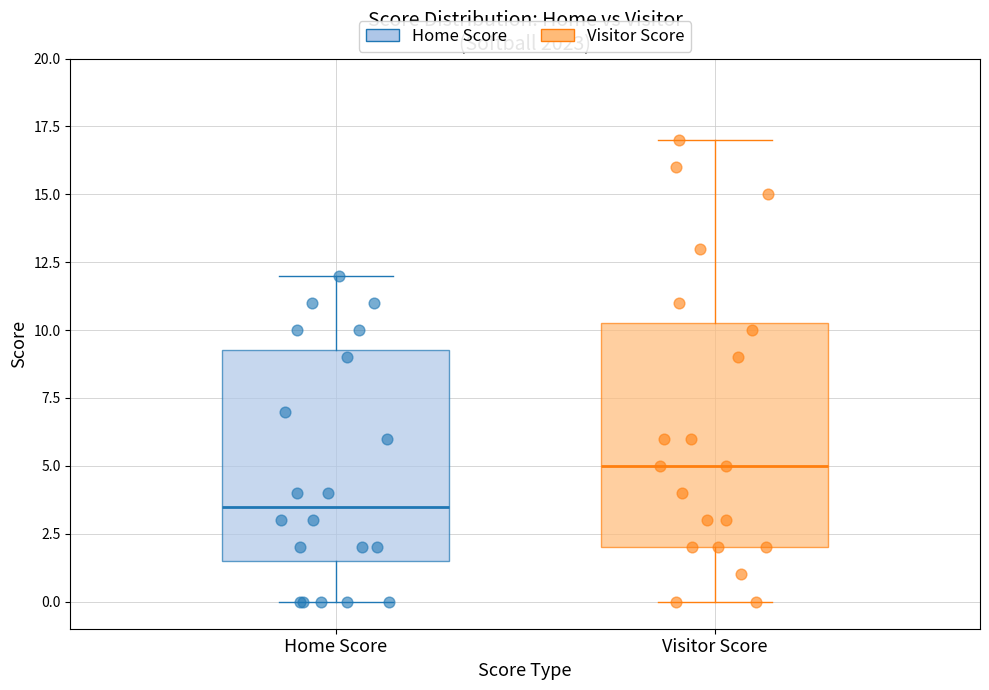

Reading left to right, read every box against the y-axis: the position of its median line, the range the box covers, and the ends of its whiskers. The values are not printed on the chart, so give them approximately, as read against the axis.

Home Score: median 3.5, box 1.5 to 9.5, whiskers 0.0 to 12.0
Visitor Score: median 5.0, box 2.0 to 10.5, whiskers 0.0 to 17.0